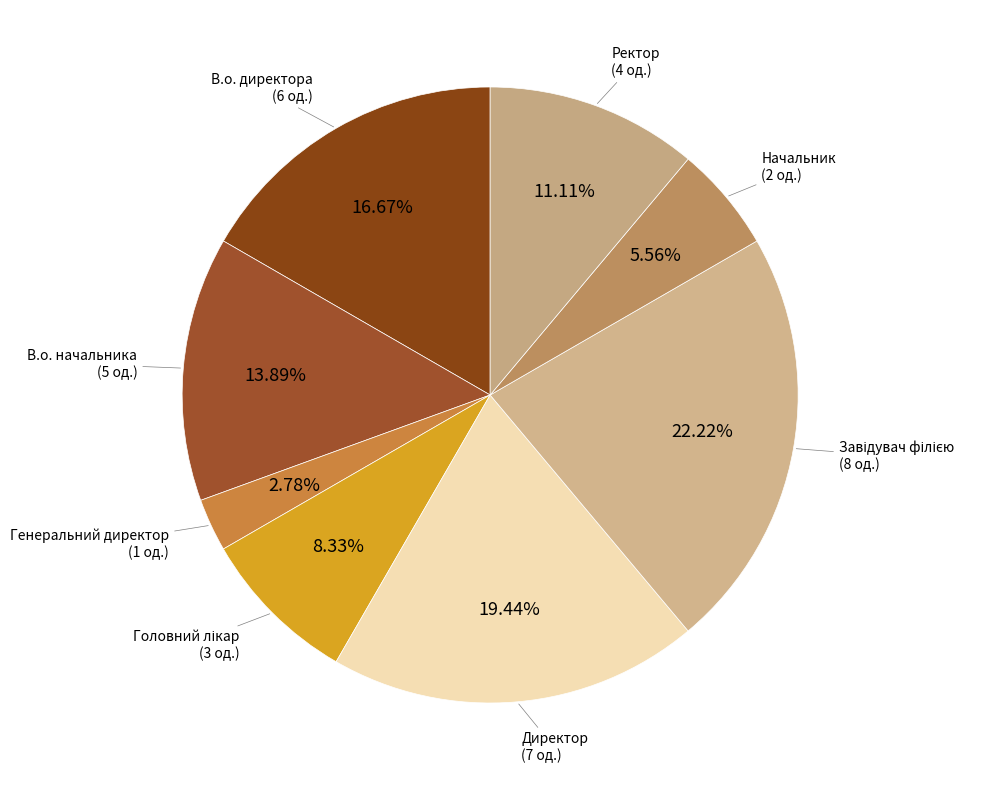

How many slices are in this pie chart?

8